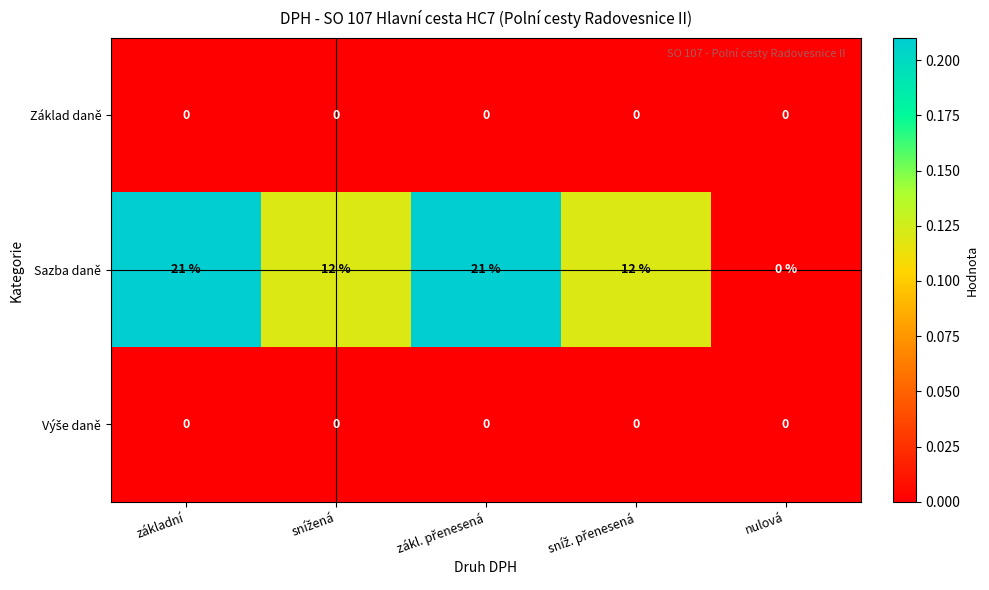

What is the difference between the second highest and second lowest values in the Sazba daně series?

9